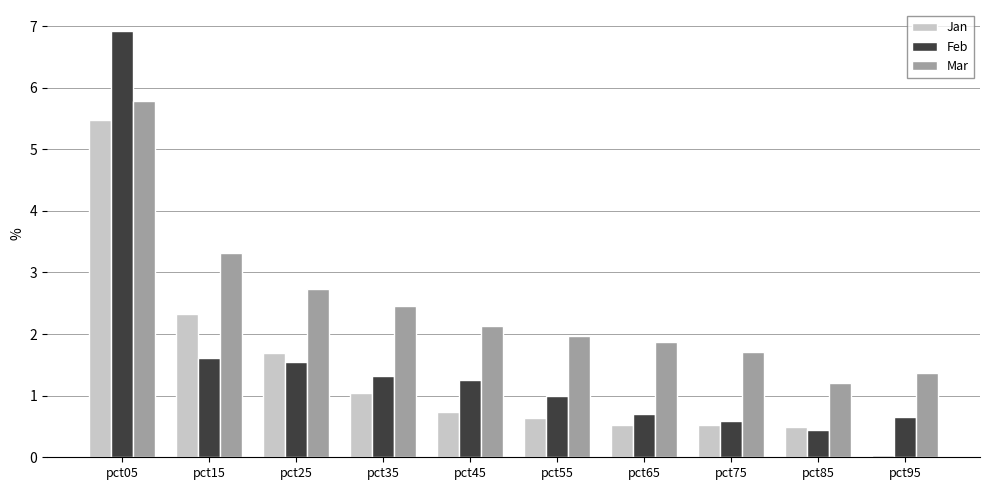

What is the average value of the Feb series?

1.6